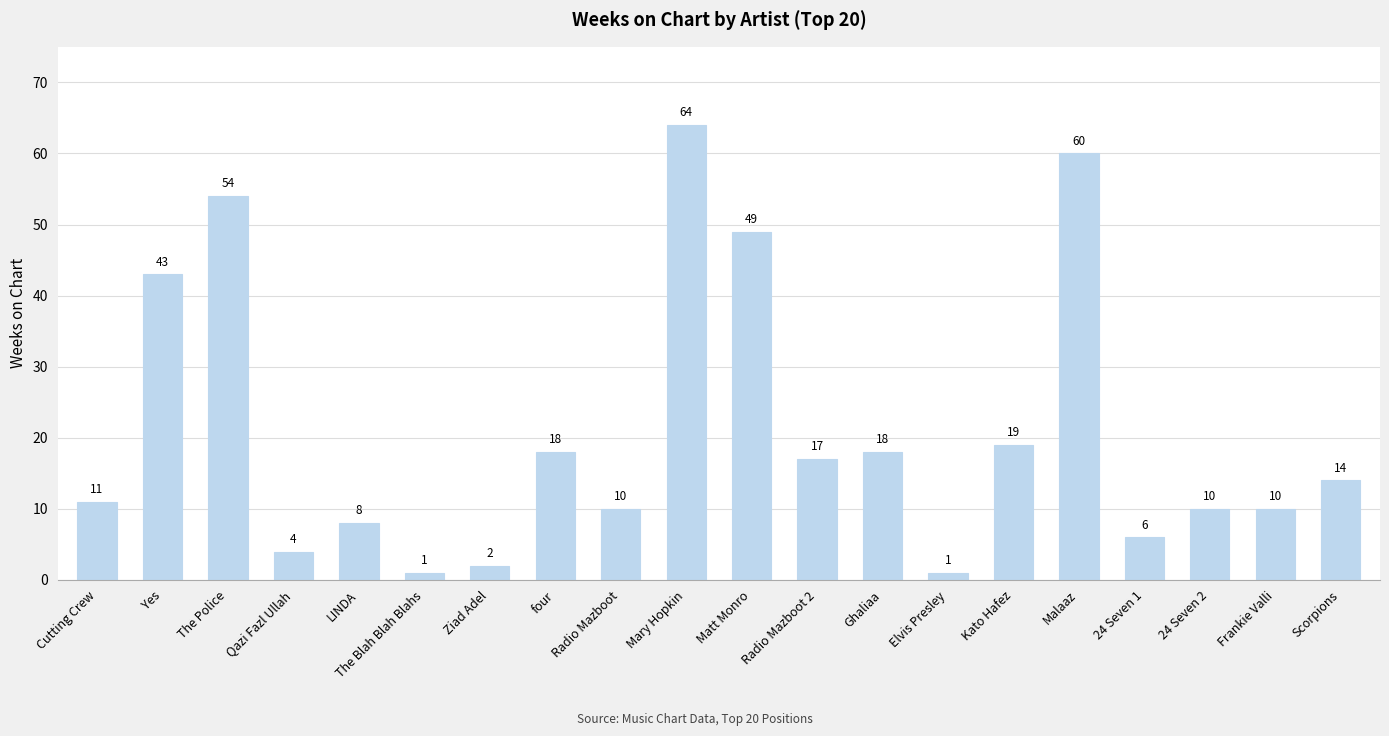

What is the change in value from Matt Monro to Radio Mazboot 2?

-32